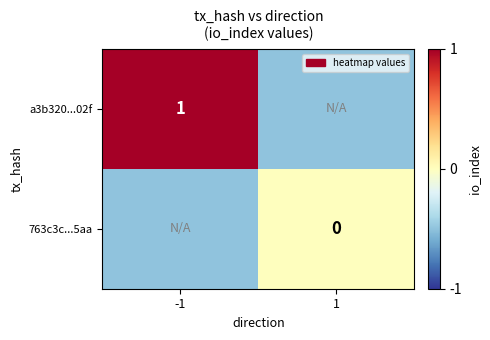

The a3b320...02f series shows 1.0 at -1. True or false?

True